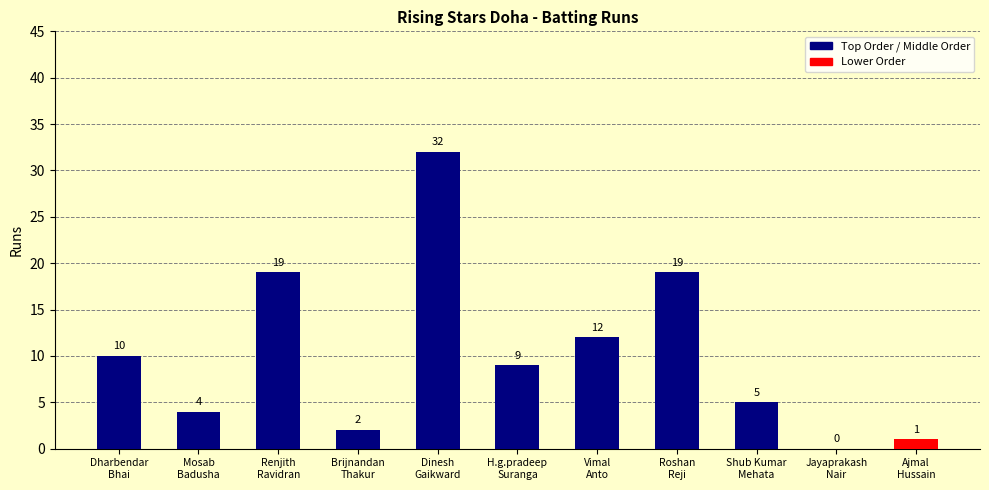

What is the average value?

10